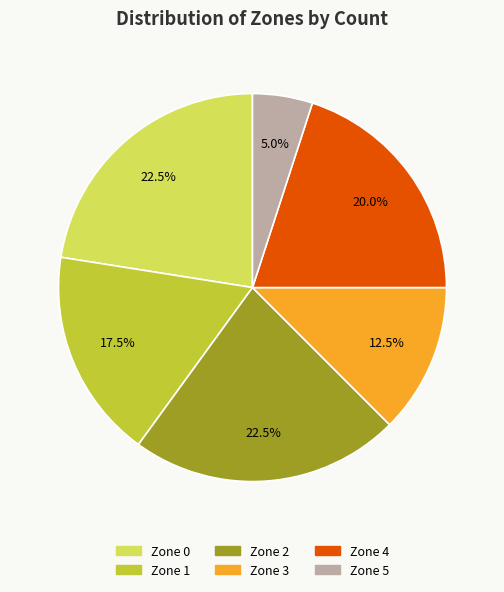

Count the number of slices in the pie.

6